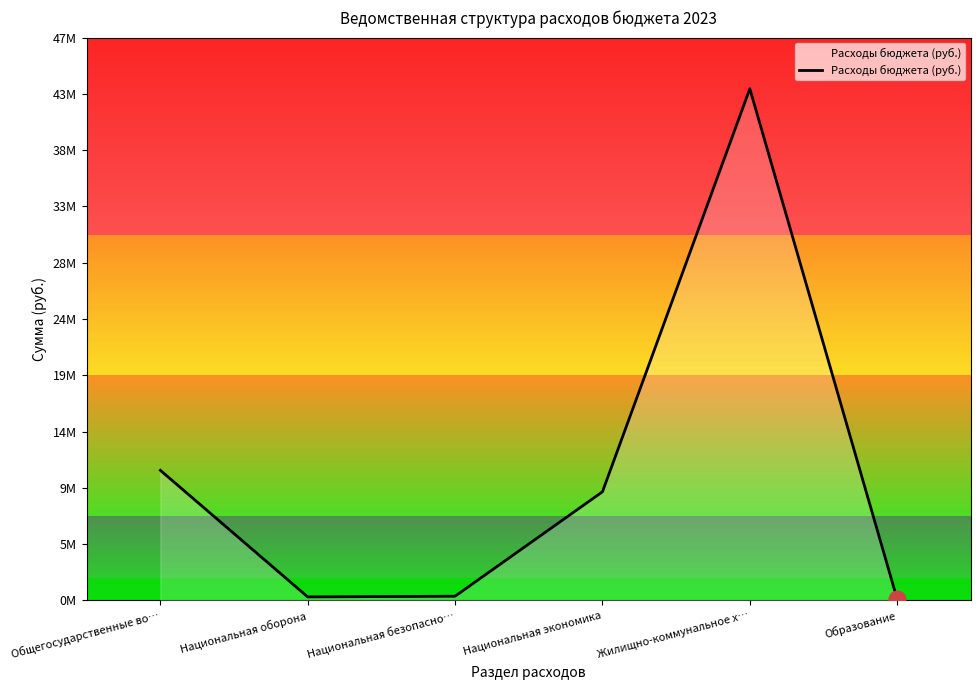

How many points are higher than both their immediate neighbors (excluding endpoints)?

1